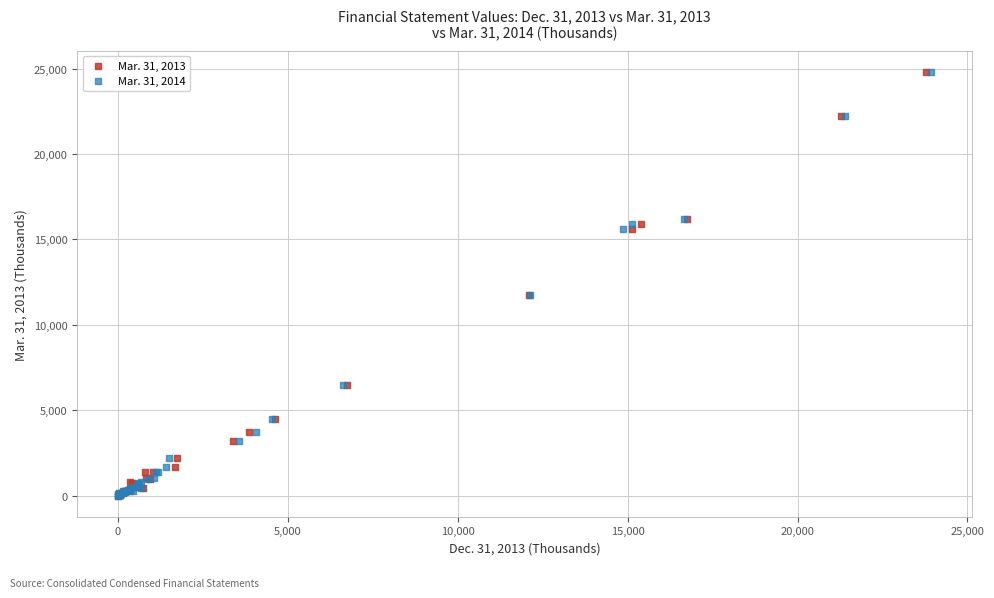

What are all the series names shown in the legend?

Mar. 31, 2013, Mar. 31, 2014